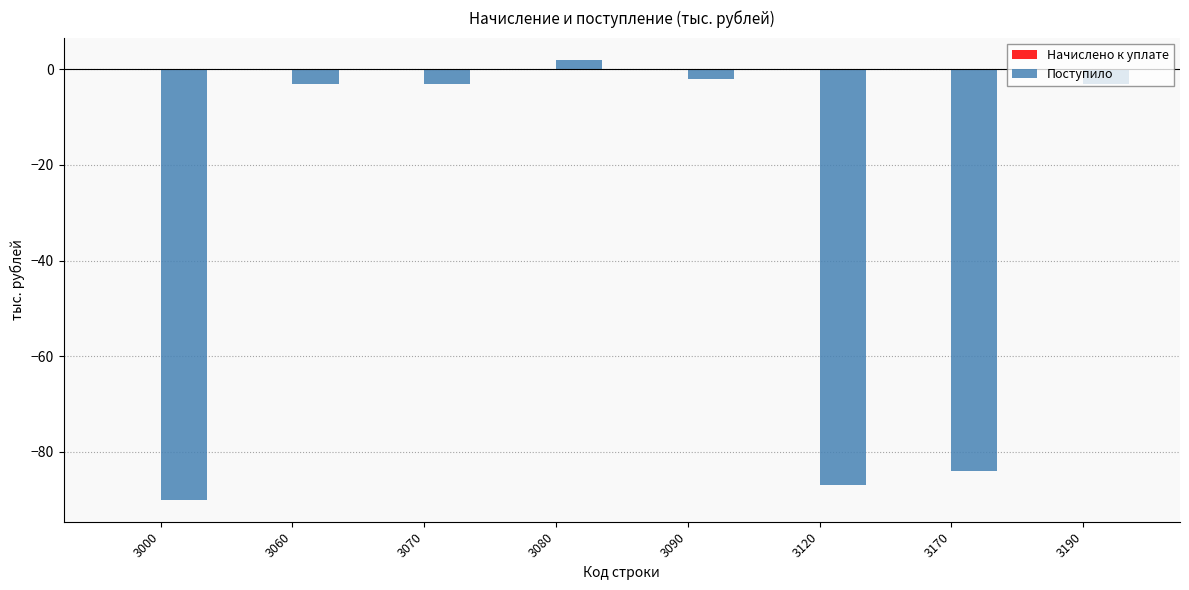

How many data points does each series have?

8